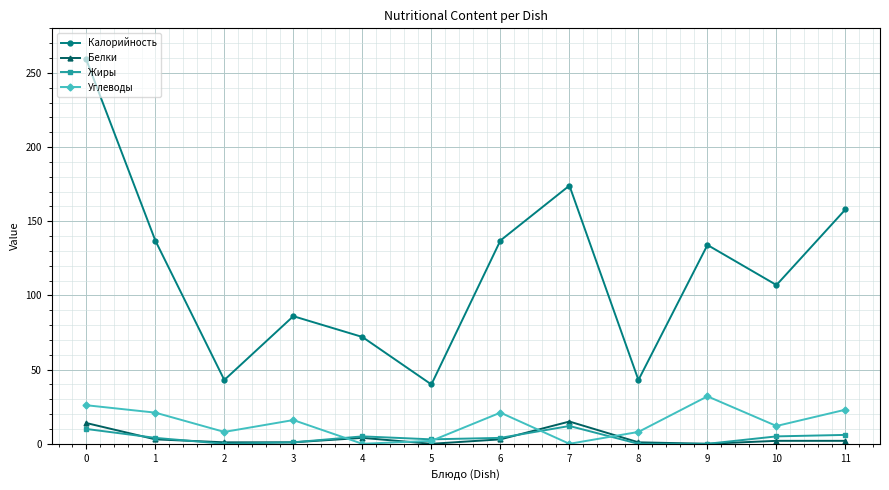

True or false: Белки has a value of 14 at 0.

True